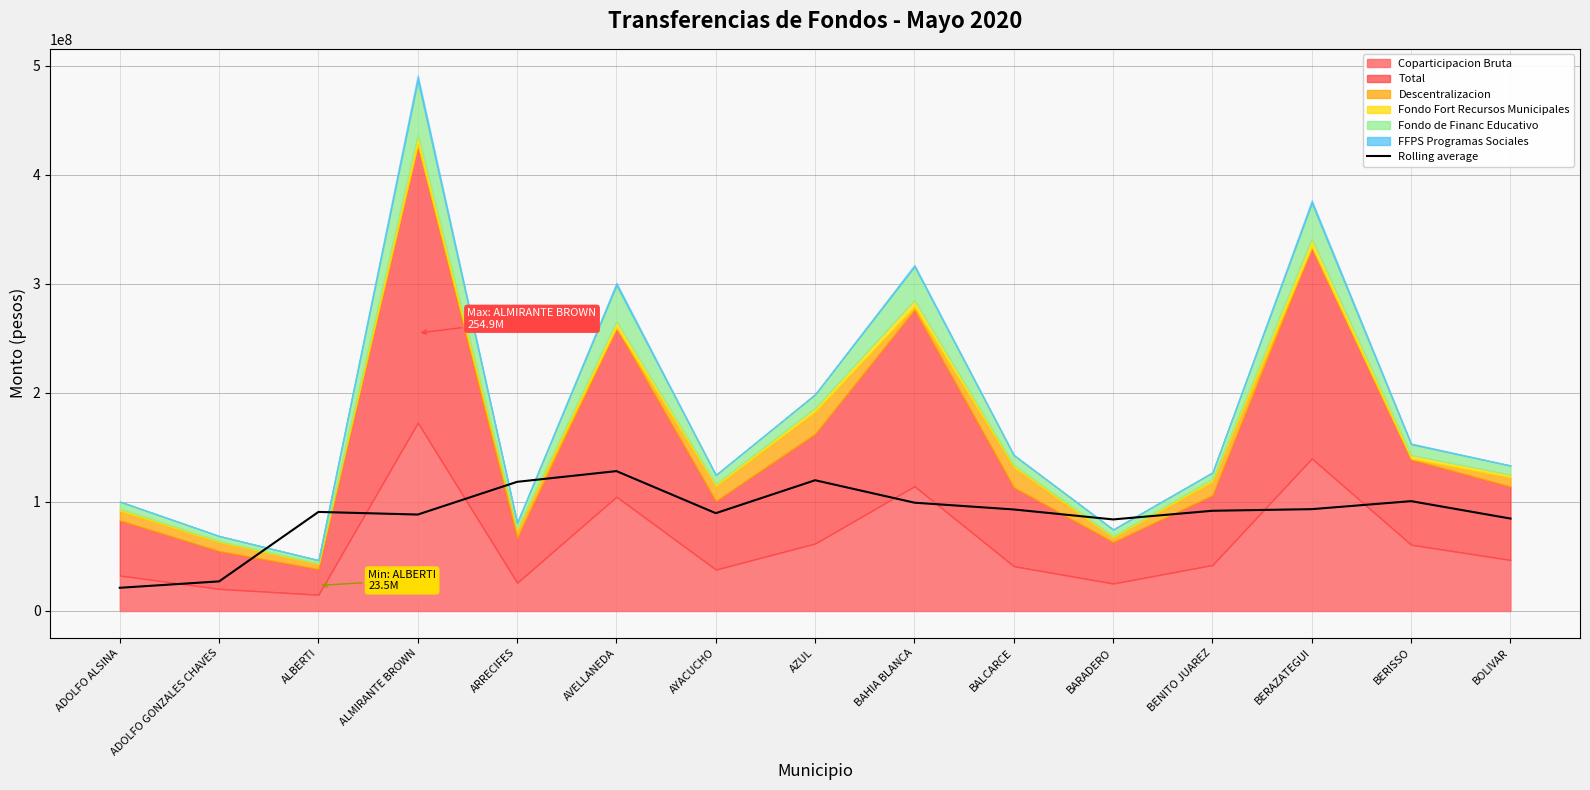

Does the chart display data point markers on the line(s)?

No